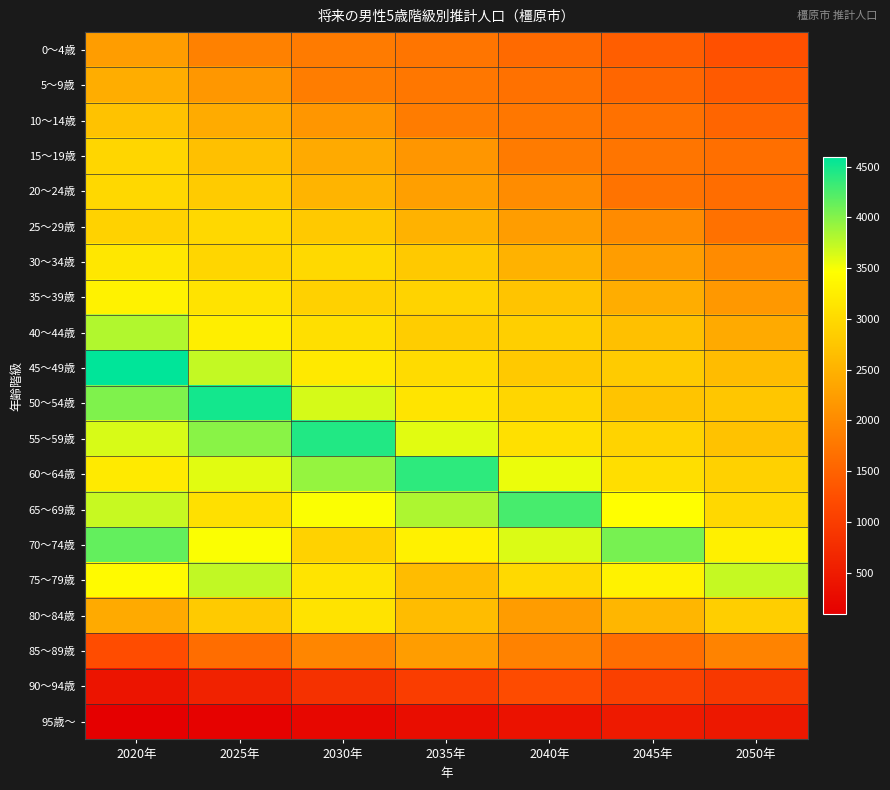

Which has a higher value, 2040年 or 2030年?

2030年